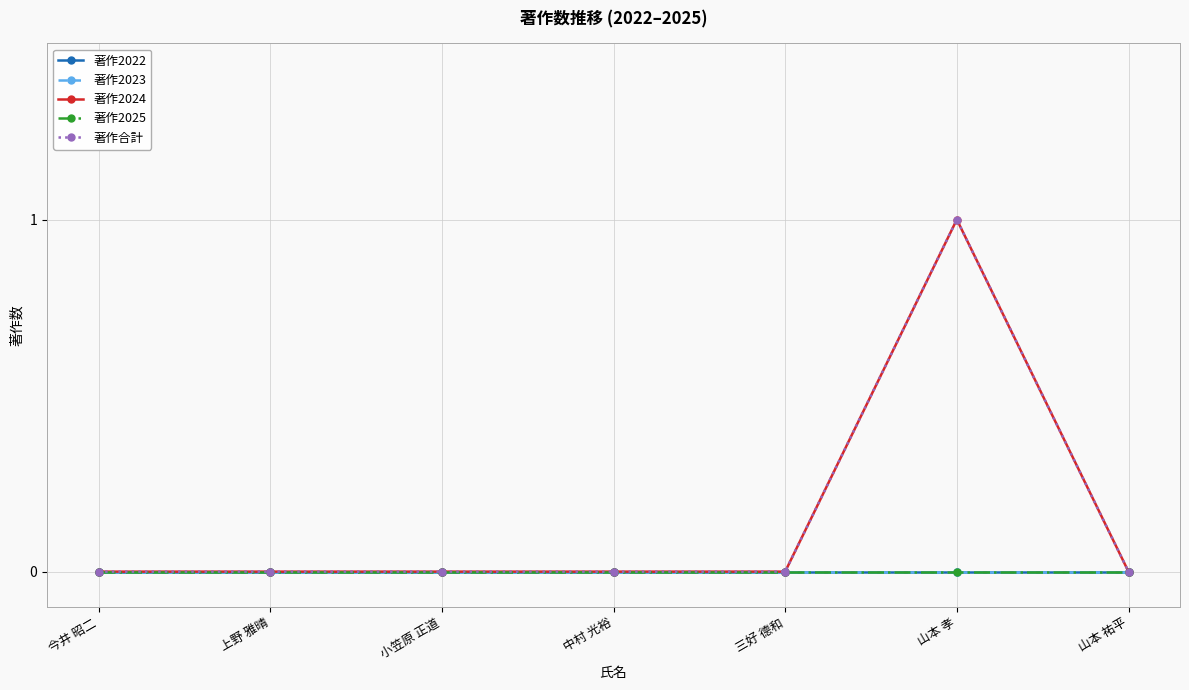

True or false: 著作2025 and 著作2024 cross at least once.

False